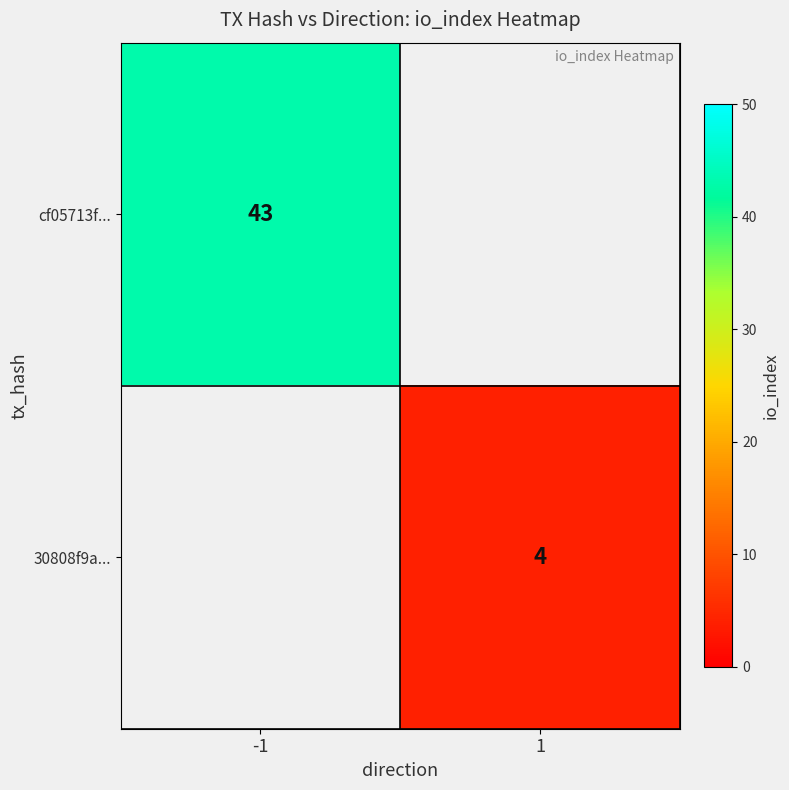

Is it true that cf05713f... equals 56.7 at -1?

False